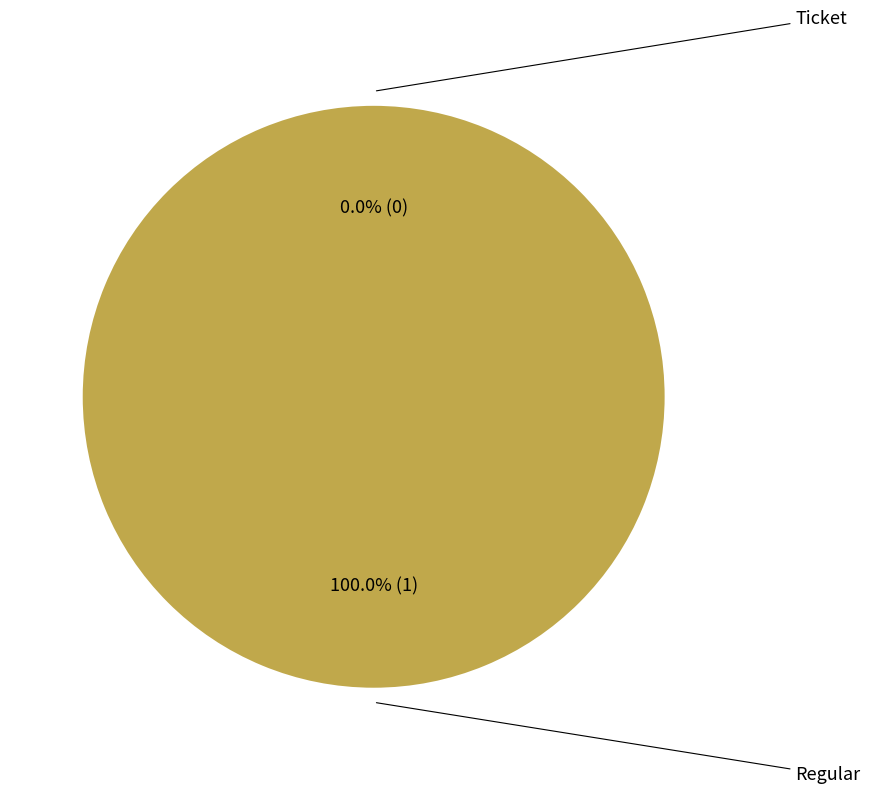

What is the largest slice in the pie chart?

Regular